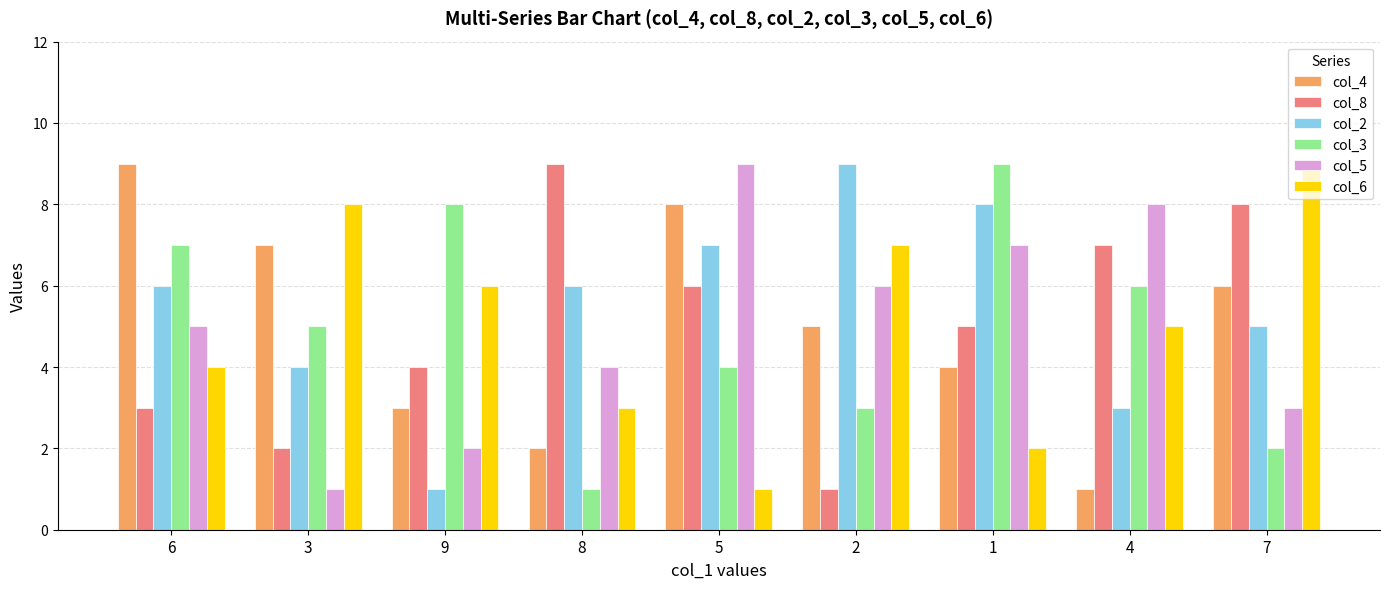

Reading left to right, what are all the values shown in this chart?

col_4: 6=9	3=7	9=3	8=2	5=8	2=5	1=4	4=1	7=6
col_8: 6=3	3=2	9=4	8=9	5=6	2=1	1=5	4=7	7=8
col_2: 6=6	3=4	9=1	8=6	5=7	2=9	1=8	4=3	7=5
col_3: 6=7	3=5	9=8	8=1	5=4	2=3	1=9	4=6	7=2
col_5: 6=5	3=1	9=2	8=4	5=9	2=6	1=7	4=8	7=3
col_6: 6=4	3=8	9=6	8=3	5=1	2=7	1=2	4=5	7=9